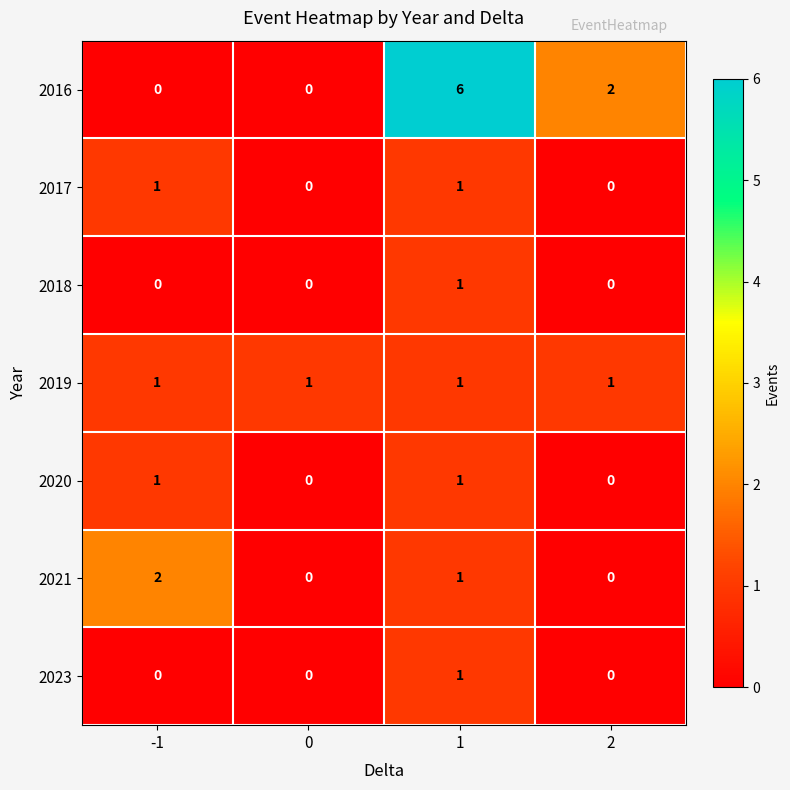

Is it true that 2016 equals 6 at 1?

True